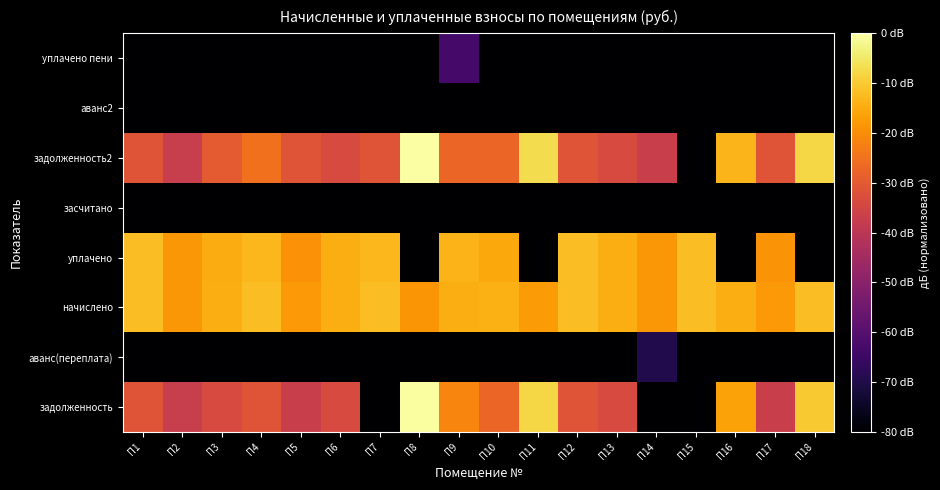

Reading left to right, extract all data points from this chart.

задолженность: П1=-31.0	П2=-37.2	П3=-33.5	П4=-31.1	П5=-37.2	П6=-33.7	П7=-82.9	П8=-0.5	П9=-21.5	П10=-27.4	П11=-8.1	П12=-31.2	П13=-33.6	П14=-82.9	П15=-82.9	П16=-16.5	П17=-37.0	П18=-10.0
аванс(переплата): П1=-82.9	П2=-82.9	П3=-82.9	П4=-82.9	П5=-82.9	П6=-82.9	П7=-82.9	П8=-82.9	П9=-82.9	П10=-82.9	П11=-82.9	П12=-82.9	П13=-82.9	П14=-69.4	П15=-82.9	П16=-82.9	П17=-82.9	П18=-82.9
начислено: П1=-11.9	П2=-18.1	П3=-14.4	П4=-12.0	П5=-18.1	П6=-14.6	П7=-12.0	П8=-18.6	П9=-14.5	П10=-14.4	П11=-17.6	П12=-12.1	П13=-14.5	П14=-18.2	П15=-12.0	П16=-14.5	П17=-17.9	П18=-12.0
уплачено: П1=-11.9	П2=-18.1	П3=-14.9	П4=-13.0	П5=-19.1	П6=-14.6	П7=-13.0	П8=-82.9	П9=-13.5	П10=-15.4	П11=-82.9	П12=-12.1	П13=-14.5	П14=-18.2	П15=-12.0	П16=-82.9	П17=-18.9	П18=-82.9
засчитано: П1=-82.9	П2=-82.9	П3=-82.9	П4=-82.9	П5=-82.9	П6=-82.9	П7=-82.9	П8=-82.9	П9=-82.9	П10=-82.9	П11=-82.9	П12=-82.9	П13=-82.9	П14=-82.9	П15=-82.9	П16=-82.9	П17=-82.9	П18=-82.9
задолженность2: П1=-31.0	П2=-37.2	П3=-29.9	П4=-25.0	П5=-31.1	П6=-33.7	П7=-31.1	П8=0.0	П9=-27.4	П10=-27.4	П11=-7.0	П12=-31.2	П13=-33.6	П14=-37.1	П15=-82.9	П16=-13.3	П17=-31.0	П18=-7.8
аванс2: П1=-82.9	П2=-82.9	П3=-82.9	П4=-82.9	П5=-82.9	П6=-82.9	П7=-82.9	П8=-82.9	П9=-82.9	П10=-82.9	П11=-82.9	П12=-82.9	П13=-82.9	П14=-82.9	П15=-82.9	П16=-82.9	П17=-82.9	П18=-82.9
уплачено пени: П1=-82.9	П2=-82.9	П3=-82.9	П4=-82.9	П5=-82.9	П6=-82.9	П7=-82.9	П8=-82.9	П9=-63.2	П10=-82.9	П11=-82.9	П12=-93.4	П13=-82.9	П14=-87.0	П15=-82.9	П16=-82.9	П17=-82.9	П18=-82.9